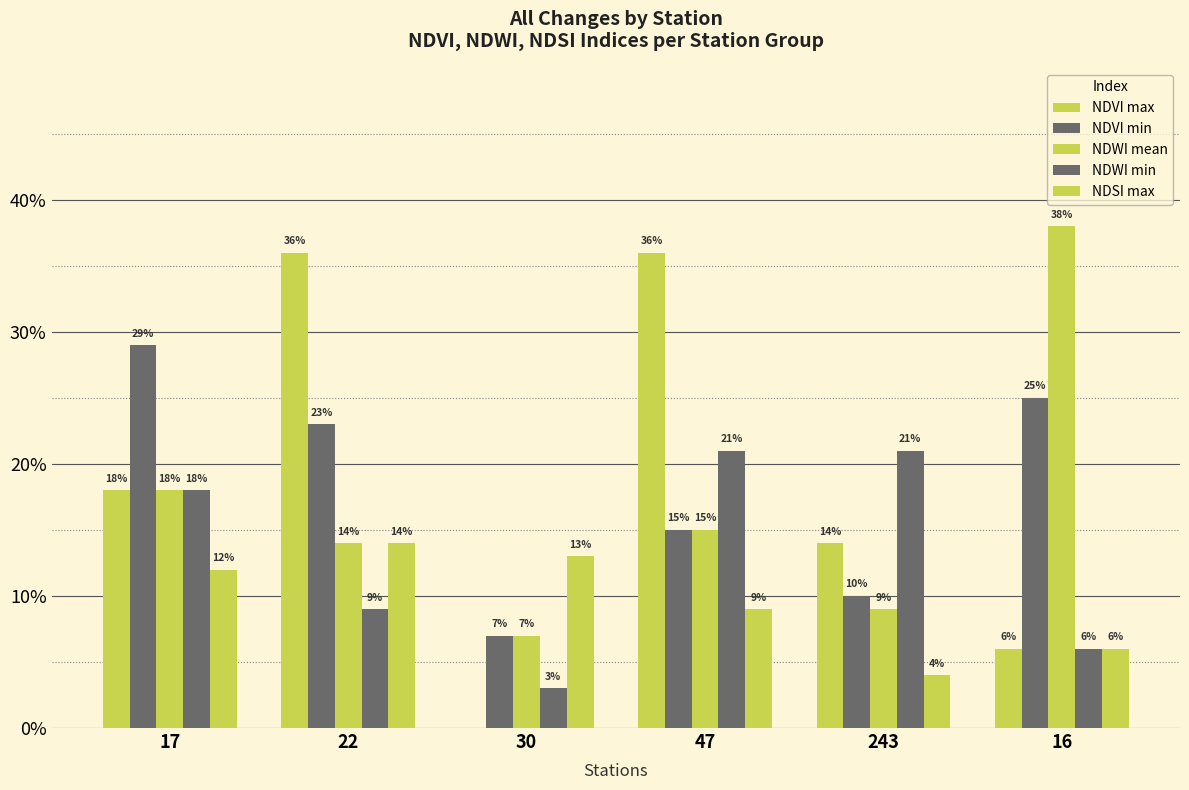

Are the bars horizontal?

No